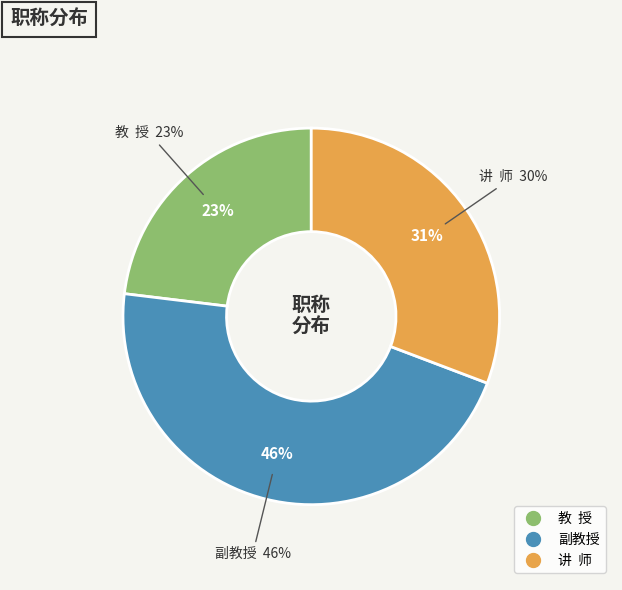

Is the sum of 讲  师 and 副教授 greater than half?

Yes